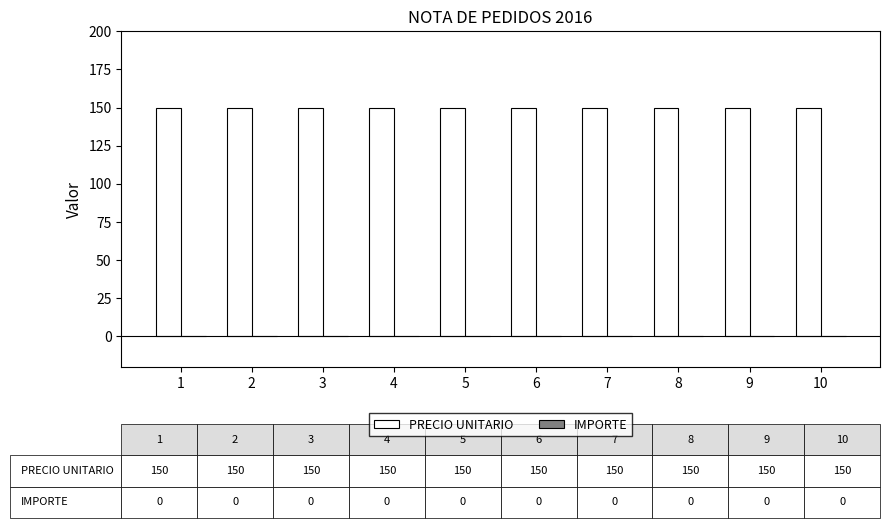

What is the total value across all series at 4?

150